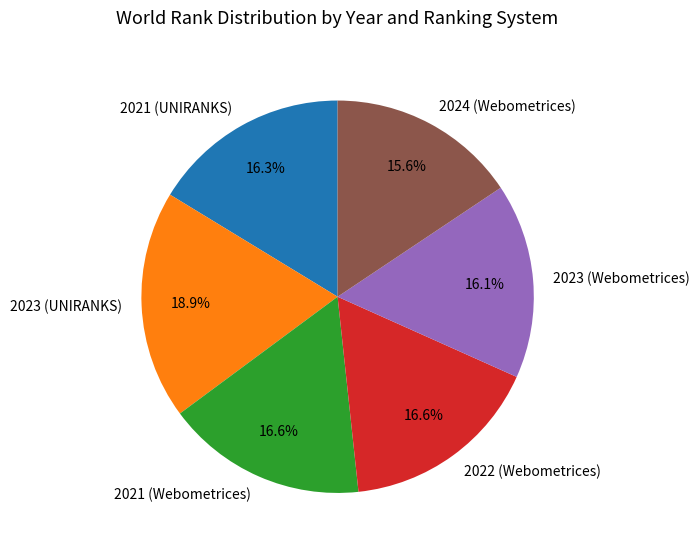

Is there a majority slice in this chart?

No